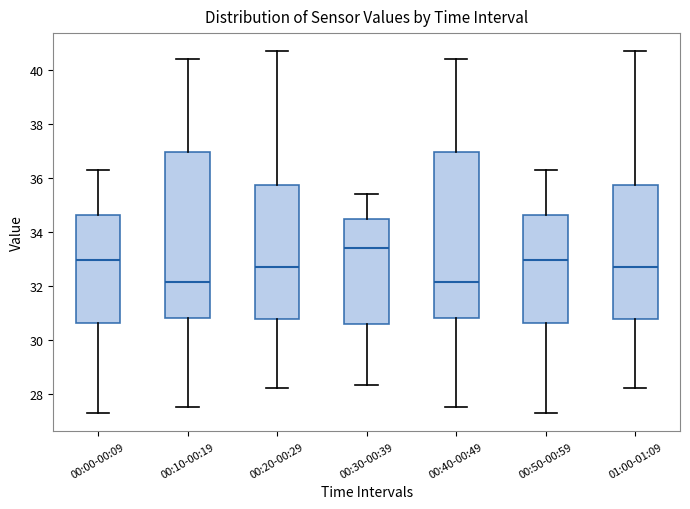

Which box's median line is the highest?

00:30-00:39